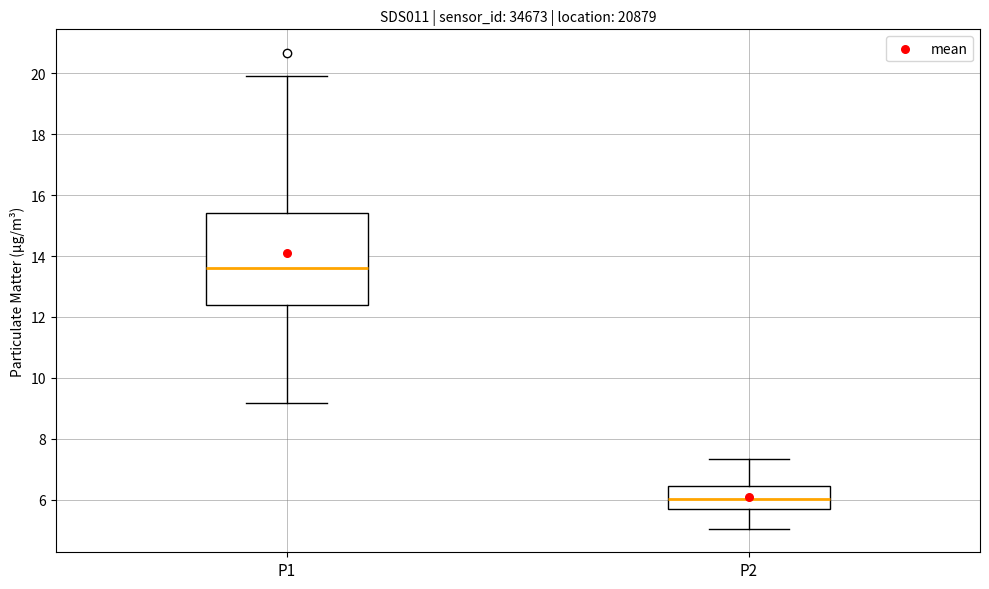

Reading left to right, transcribe this box plot: for each box, give where its median line is, the range the box spans, and where its two whiskers end, as read against the y-axis. The values are not printed on the chart, so give them approximately, as read against the axis.

P1: median 13.6, box 12.4 to 15.4, whiskers 9.2 to 20.0
P2: median 6.0, box 5.6 to 6.4, whiskers 5.0 to 7.4